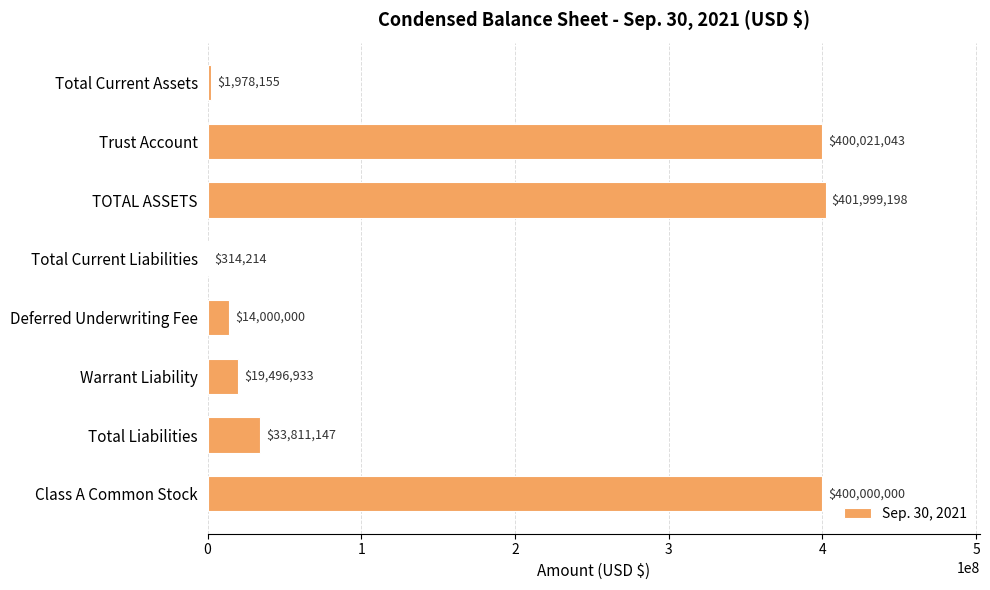

What is the sum of all values?

1271620690